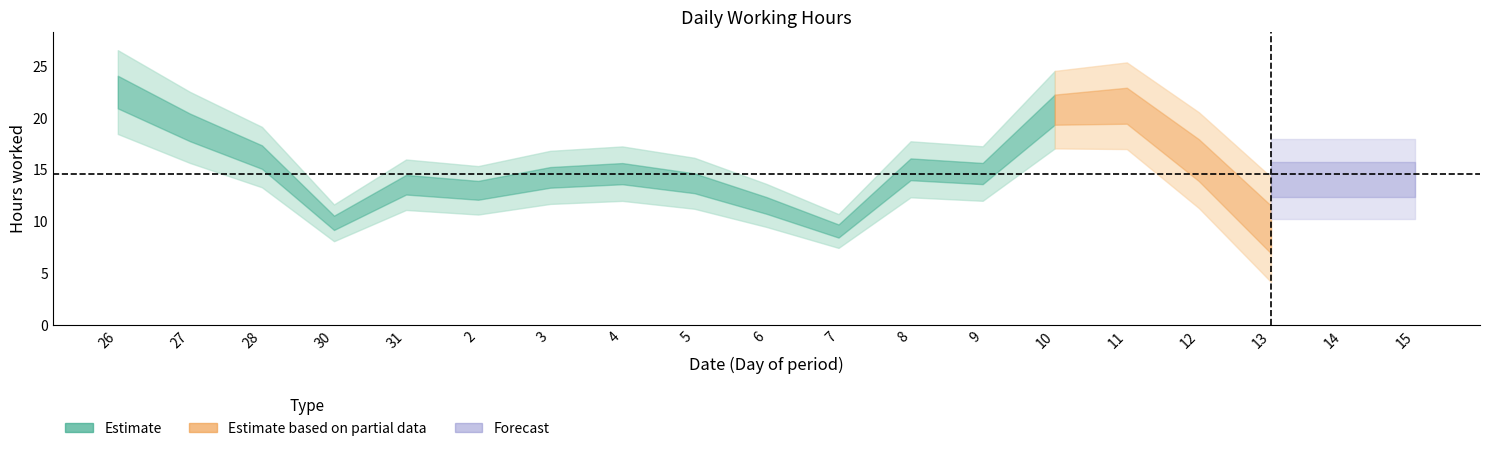

What is the difference between the values at 7 and 3?

5.2